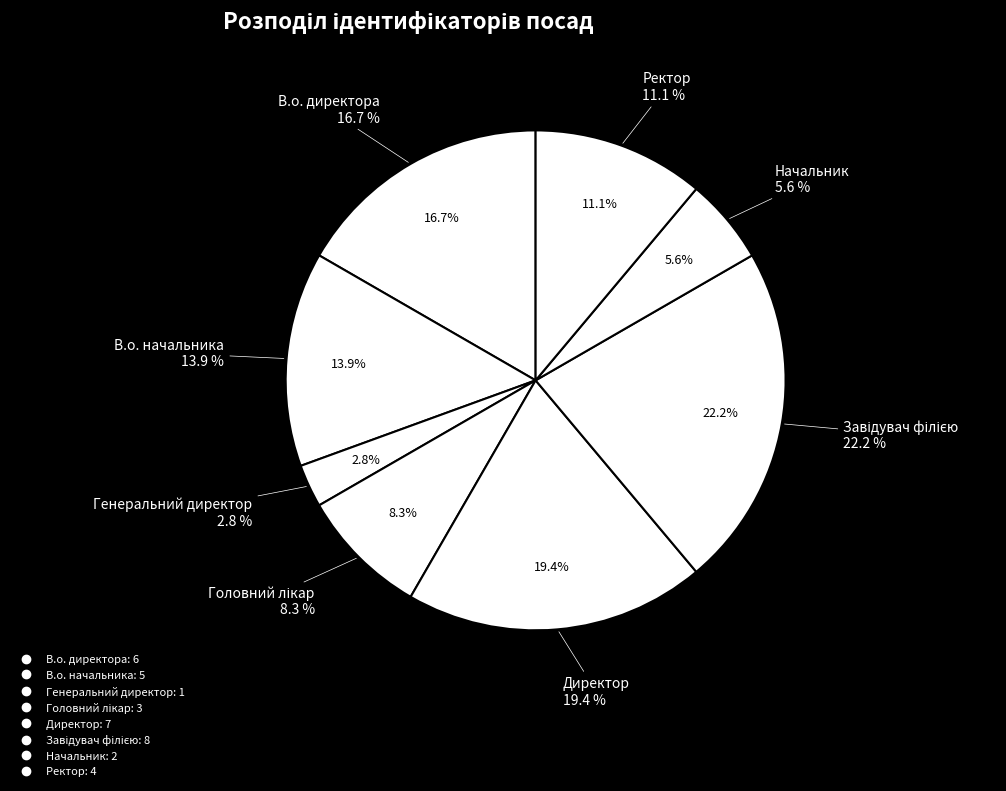

To the nearest percent, what is the difference between the В.о. начальника and В.о. директора slice percentages?

3%